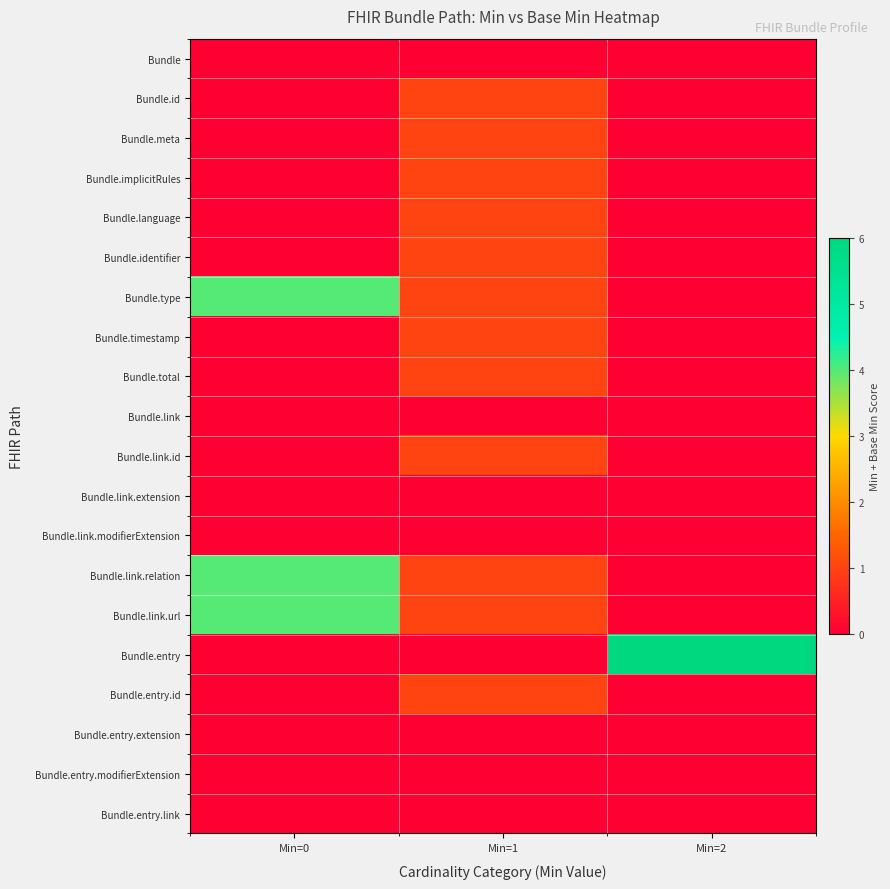

Reading left to right, transcribe all the data shown in this chart.

Bundle: Min=0=0	Min=1=0	Min=2=0
Bundle.id: Min=0=0	Min=1=1	Min=2=0
Bundle.meta: Min=0=0	Min=1=1	Min=2=0
Bundle.implicitRules: Min=0=0	Min=1=1	Min=2=0
Bundle.language: Min=0=0	Min=1=1	Min=2=0
Bundle.identifier: Min=0=0	Min=1=1	Min=2=0
Bundle.type: Min=0=4	Min=1=1	Min=2=0
Bundle.timestamp: Min=0=0	Min=1=1	Min=2=0
Bundle.total: Min=0=0	Min=1=1	Min=2=0
Bundle.link: Min=0=0	Min=1=0	Min=2=0
Bundle.link.id: Min=0=0	Min=1=1	Min=2=0
Bundle.link.extension: Min=0=0	Min=1=0	Min=2=0
Bundle.link.modifierExtension: Min=0=0	Min=1=0	Min=2=0
Bundle.link.relation: Min=0=4	Min=1=1	Min=2=0
Bundle.link.url: Min=0=4	Min=1=1	Min=2=0
Bundle.entry: Min=0=0	Min=1=0	Min=2=6
Bundle.entry.id: Min=0=0	Min=1=1	Min=2=0
Bundle.entry.extension: Min=0=0	Min=1=0	Min=2=0
Bundle.entry.modifierExtension: Min=0=0	Min=1=0	Min=2=0
Bundle.entry.link: Min=0=0	Min=1=0	Min=2=0